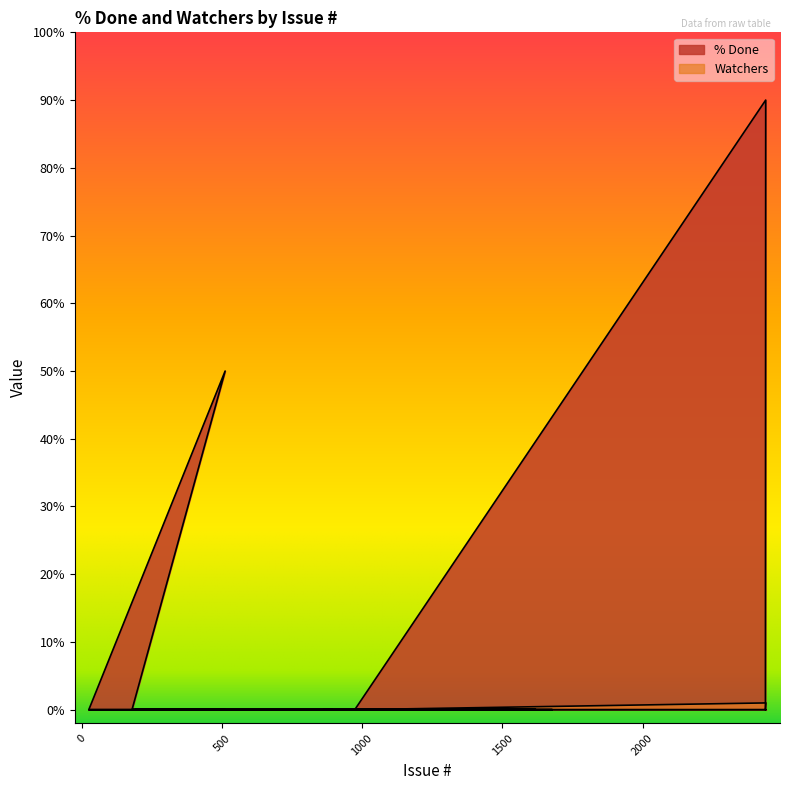

True or false: % Done has a value of 0 at 1604.

True